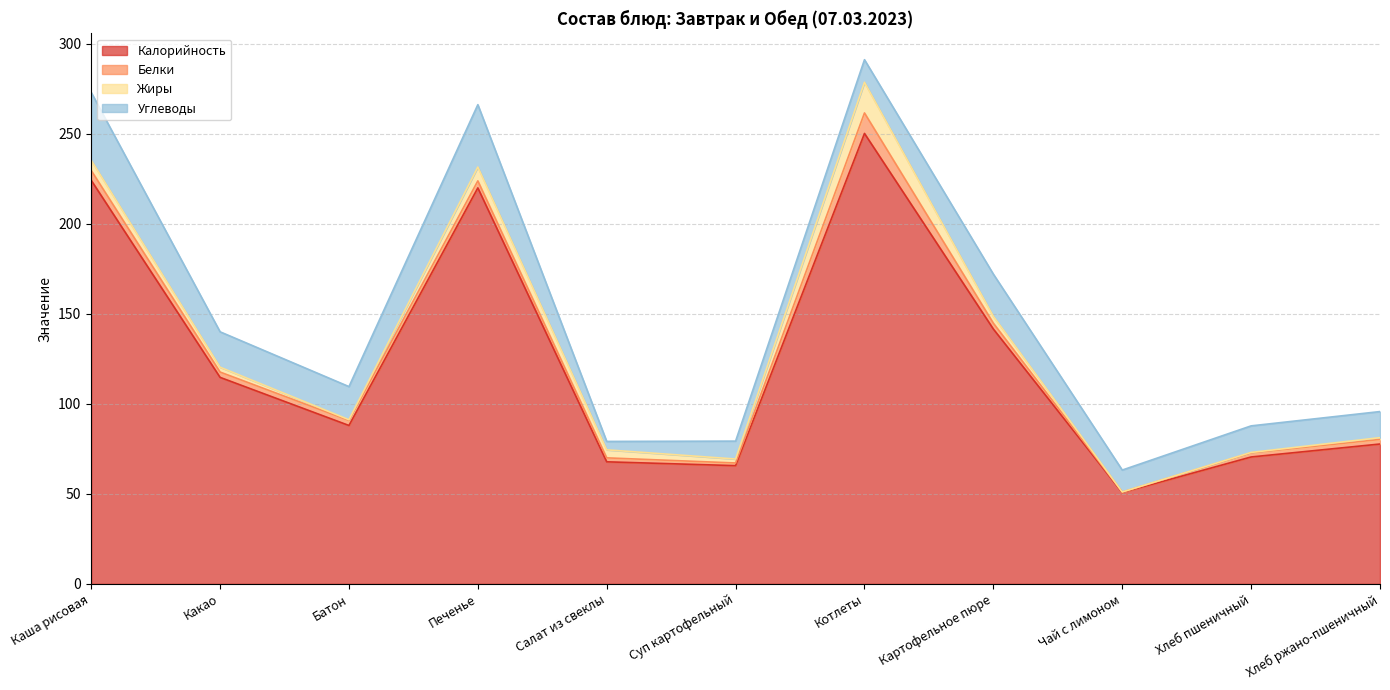

At how many categories does at least one series exceed 209?

3